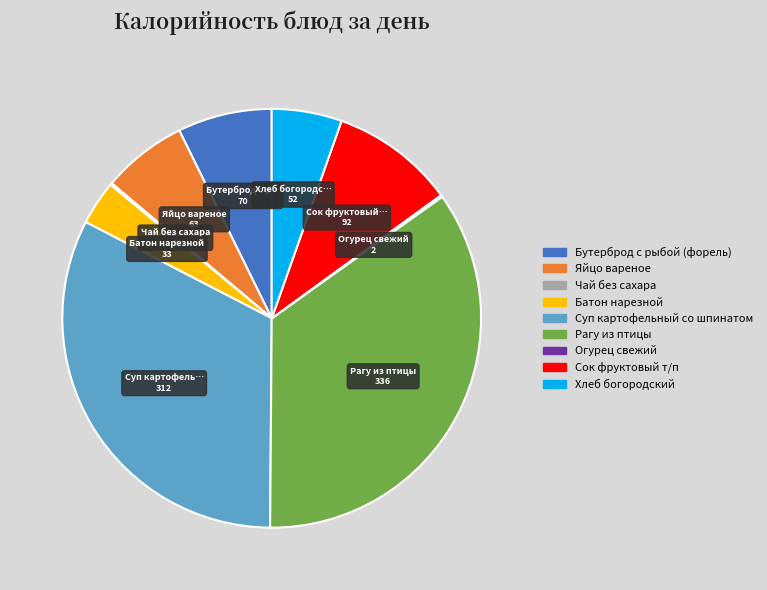

Is Бутерброд с рыбой (форель) the majority of the pie?

No